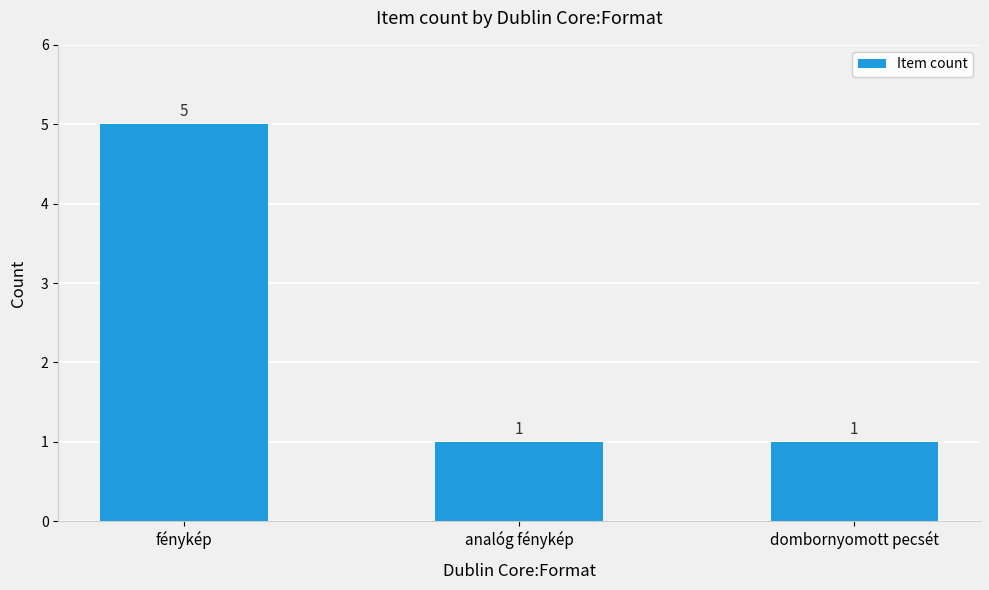

Which label corresponds to the largest value in the chart?

fénykép